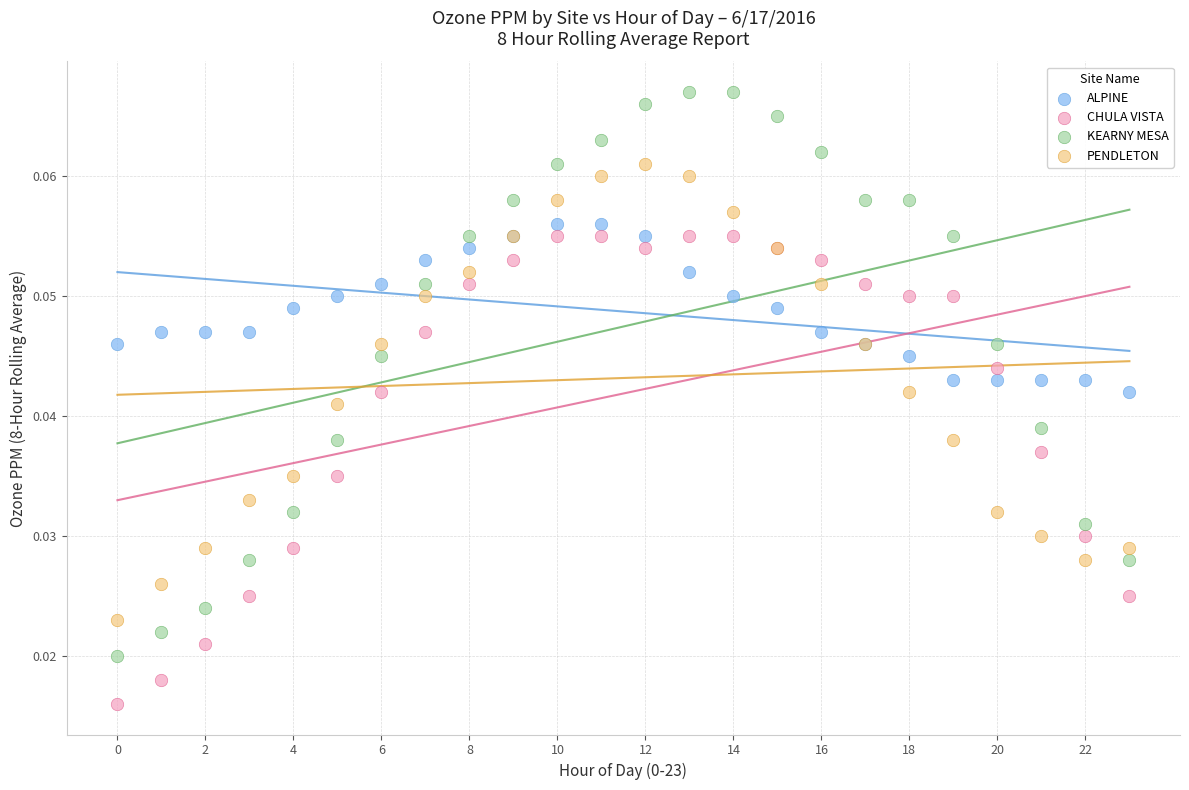

Which series contains the highest Y value?

KEARNY MESA